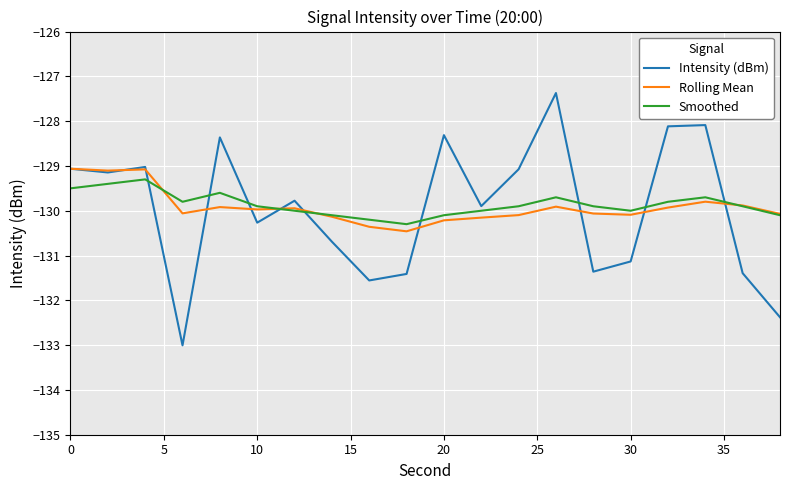

What is the maximum value for Intensity (dBm)?

-127.4